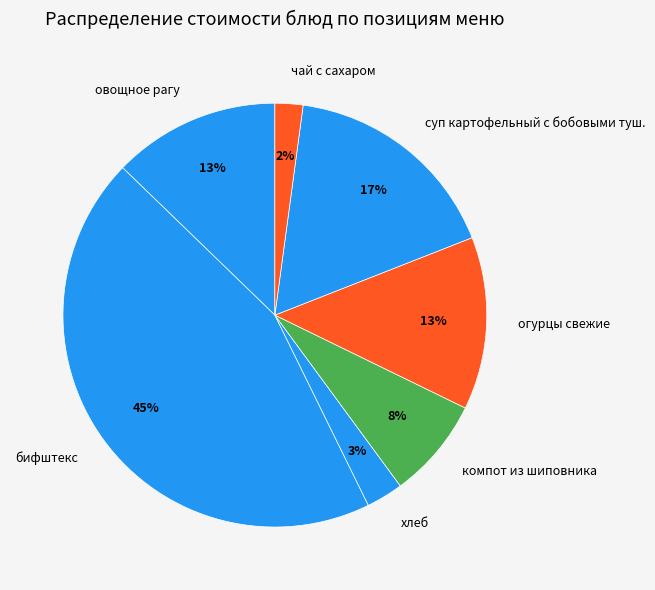

Does any single category account for the majority?

No